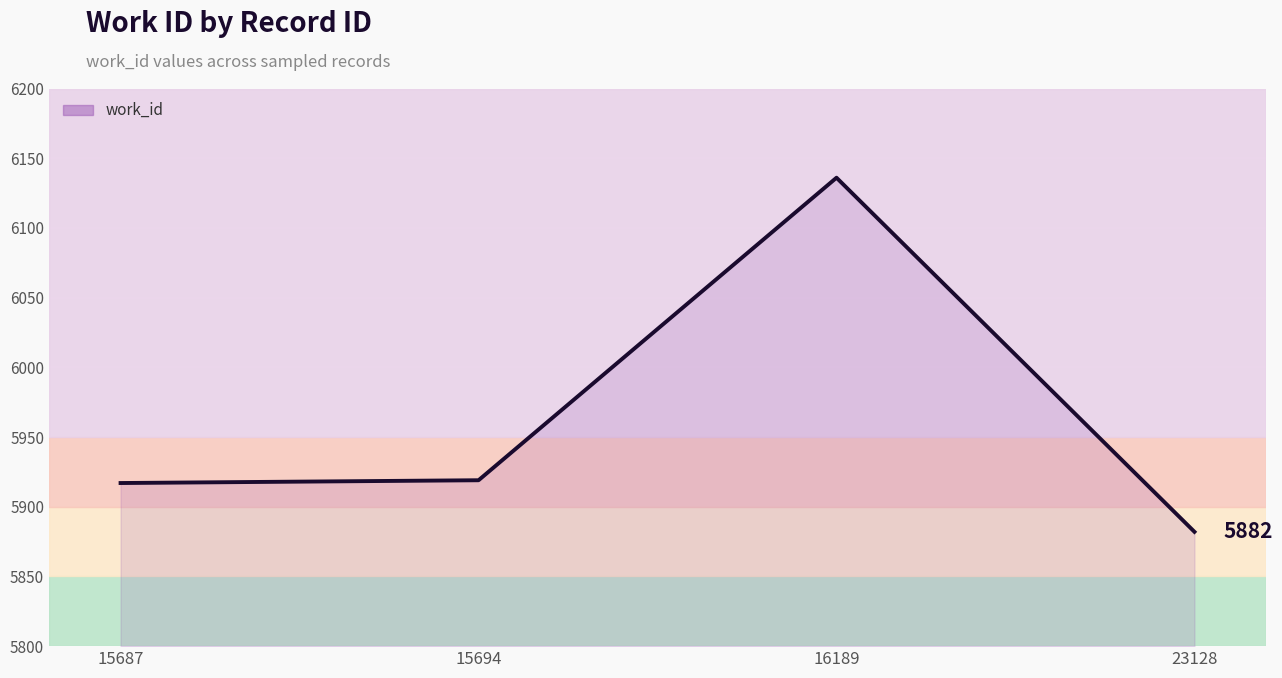

What is the ratio of the value at 23128 to the value at 16189?

1.0